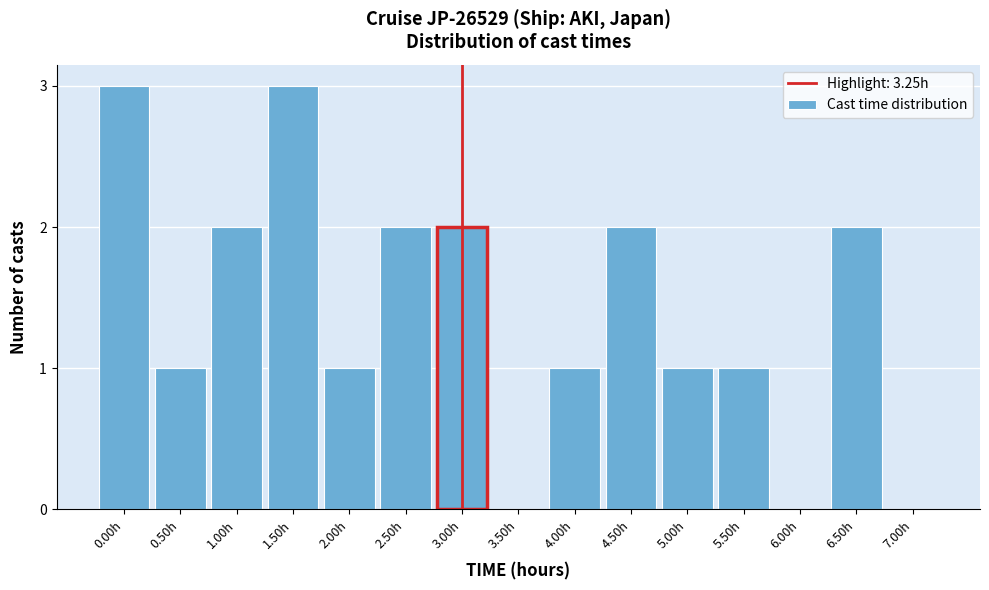

Reading right to left, list all the values displayed in this chart.

7.00h=0	6.50h=2	6.00h=0	5.50h=1	5.00h=1	4.50h=2	4.00h=1	3.50h=0	3.00h=2	2.50h=2	2.00h=1	1.50h=3	1.00h=2	0.50h=1	0.00h=3